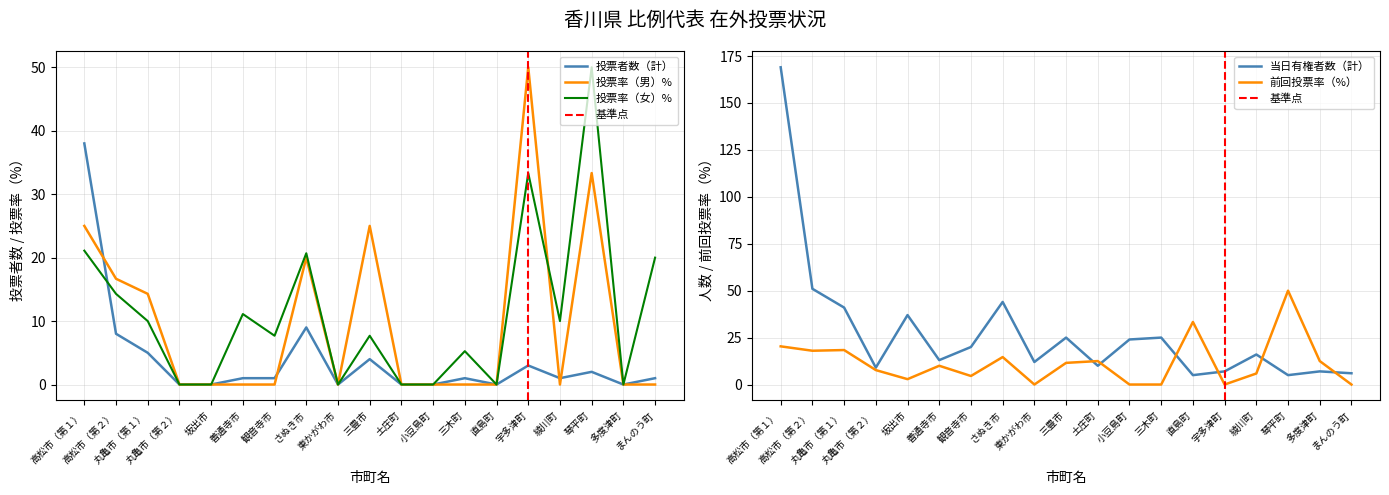

What is the sum of all 投票者数（計） values?

74.0